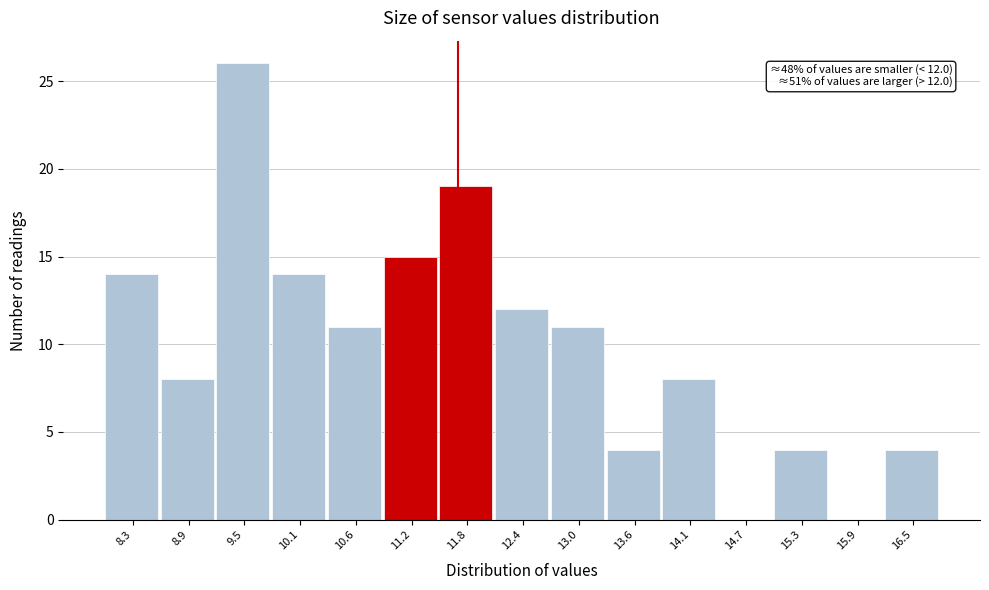

Reading right to left, list all the values displayed in this chart.

16.5=4	15.9=0	15.3=4	14.7=0	14.1=8	13.6=4	13.0=11	12.4=12	11.8=19	11.2=15	10.6=11	10.1=14	9.5=26	8.9=8	8.3=14